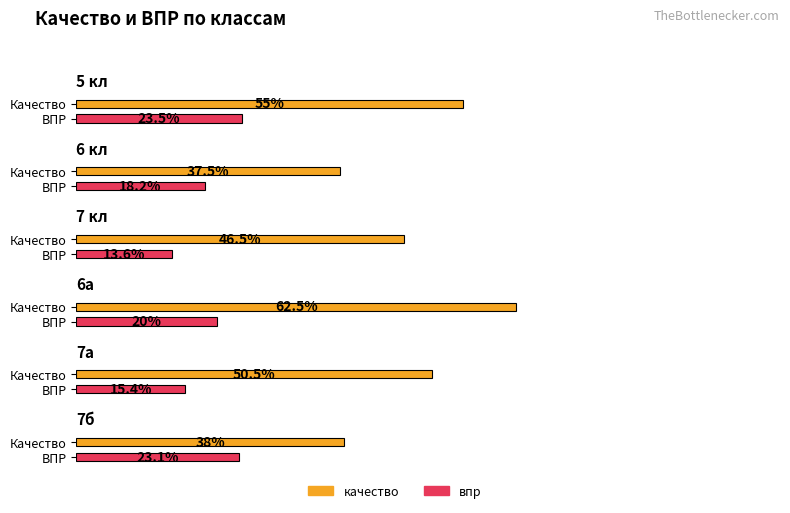

What is the label of the 4th bar from the left?

6а